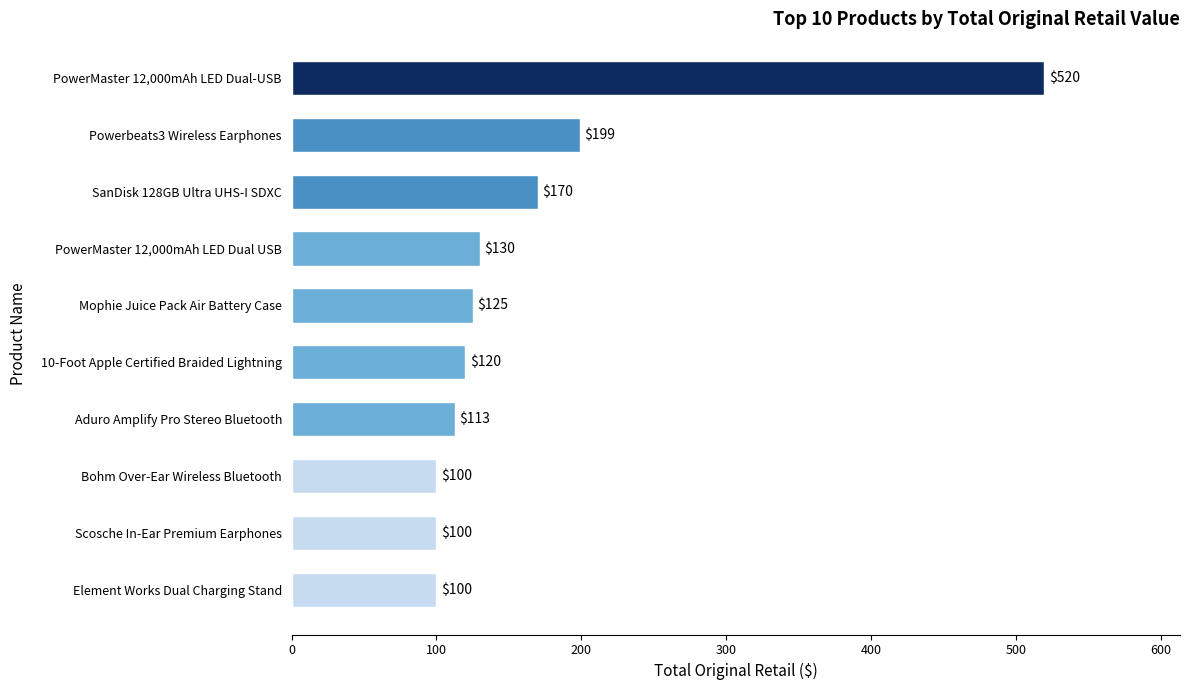

What is the ratio of the value at SanDisk 128GB Ultra UHS-I SDXC to the value at Mophie Juice Pack Air Battery Case?

1.4